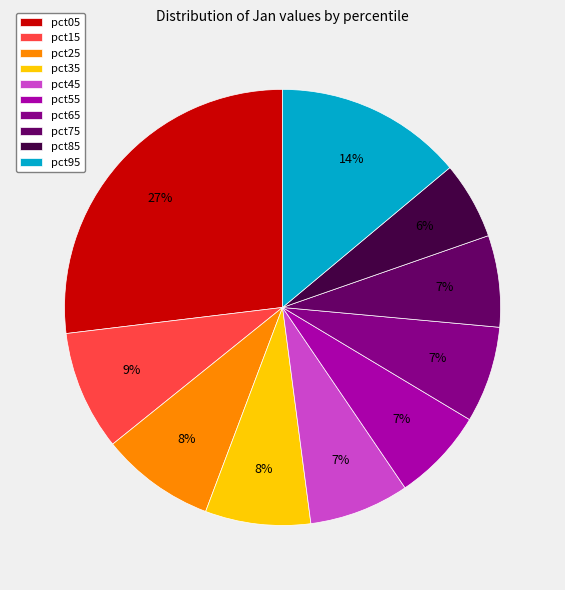

Does any single category account for the majority?

No